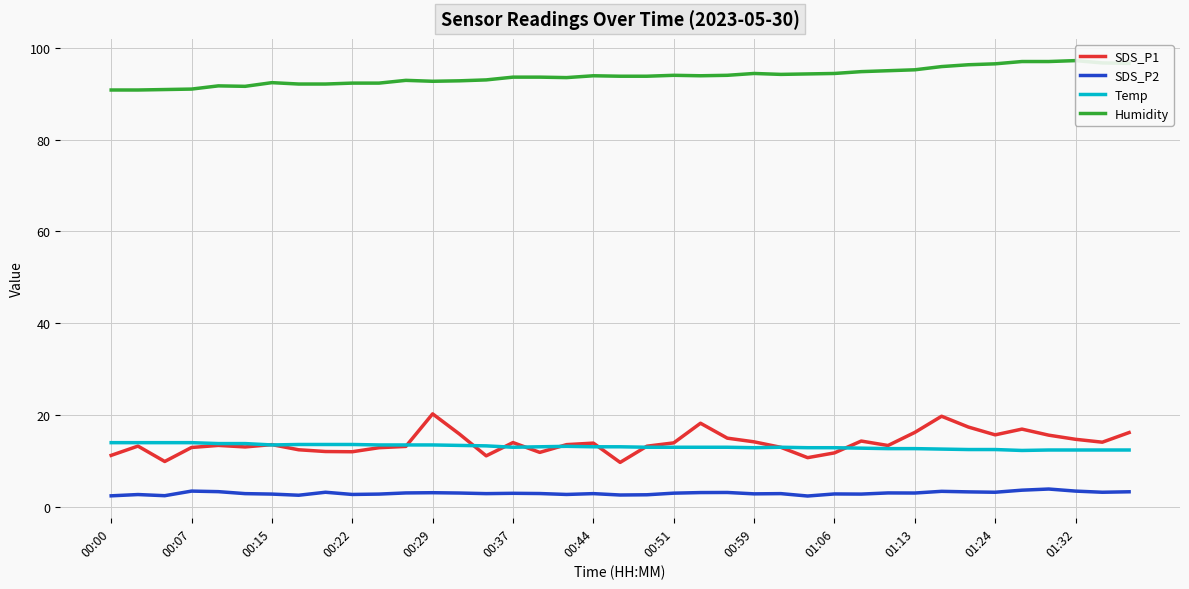

What is the difference between the maximum and minimum values in the Temp series?

1.7